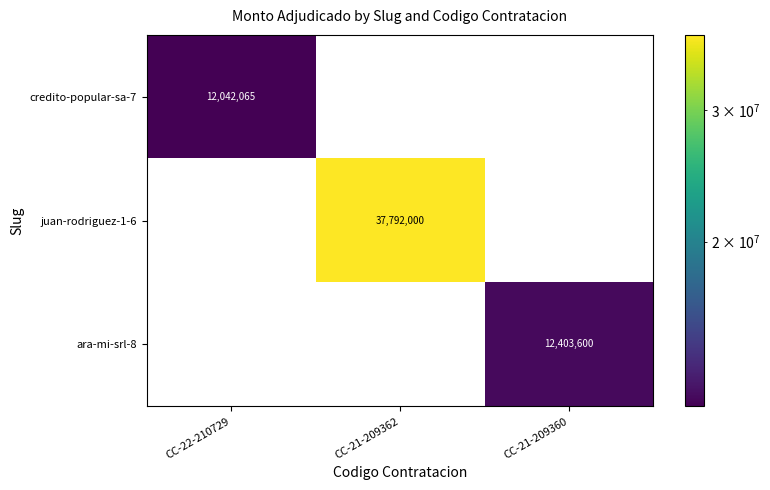

Reading left to right, transcribe all the data shown in this chart.

credito-popular-sa-7: 12042065	0	0
juan-rodriguez-1-6: 0	37792000	0
ara-mi-srl-8: 0	0	12403600